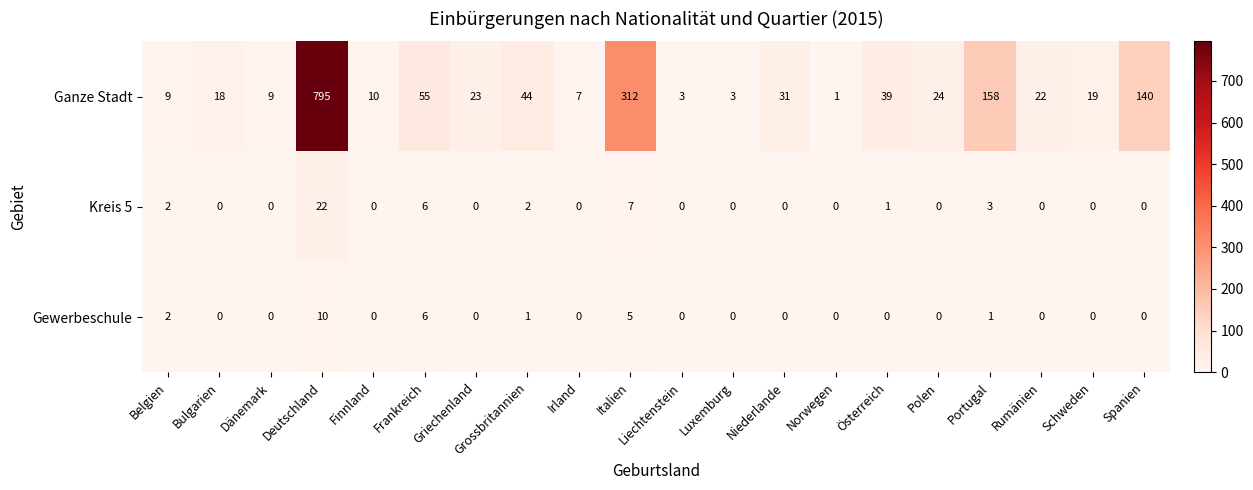

The Ganze Stadt series shows 3 at Luxemburg. True or false?

True